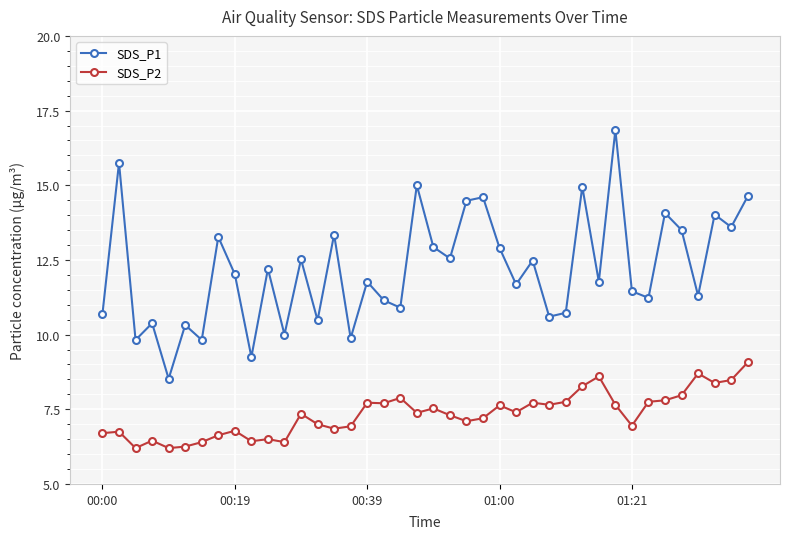

Which series has the largest total across all categories?

SDS_P1